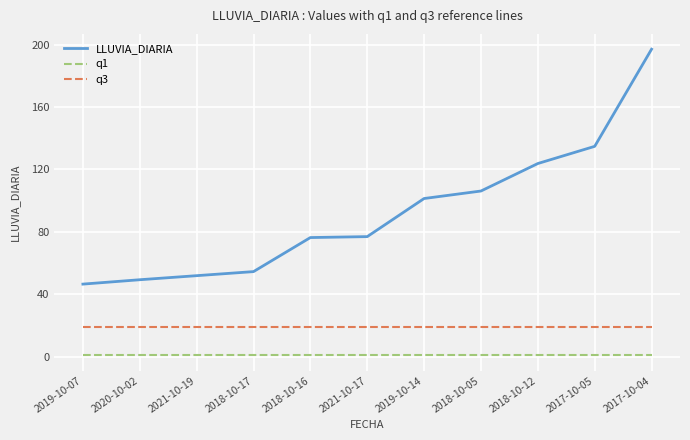

Which series has the widest spread of values?

LLUVIA_DIARIA